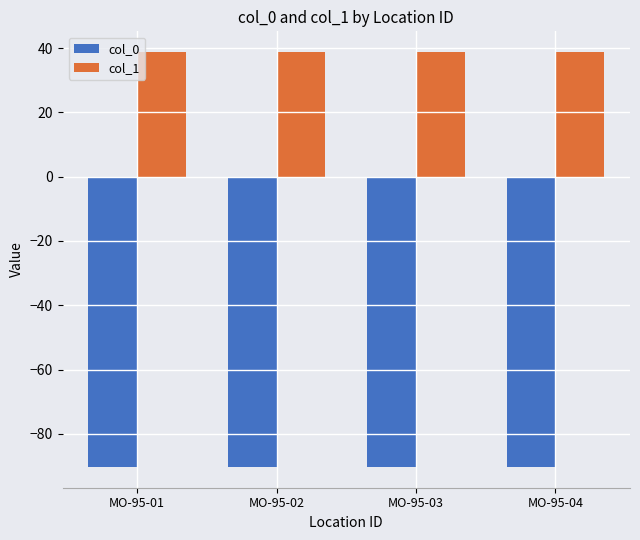

What are all the series names shown in the legend?

col_0, col_1